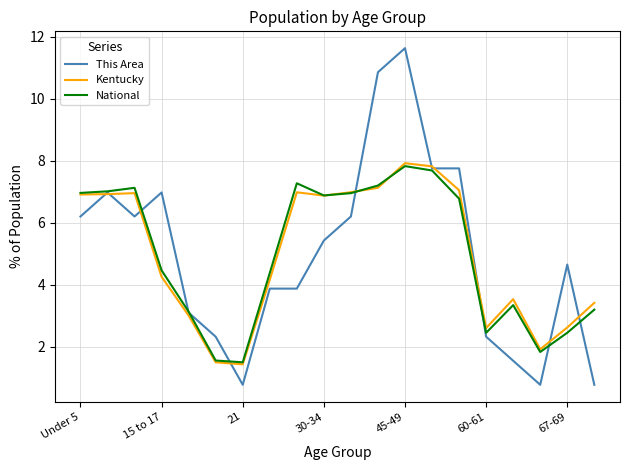

In Kentucky, how many points are higher than both neighbors (excluding endpoints)?

4